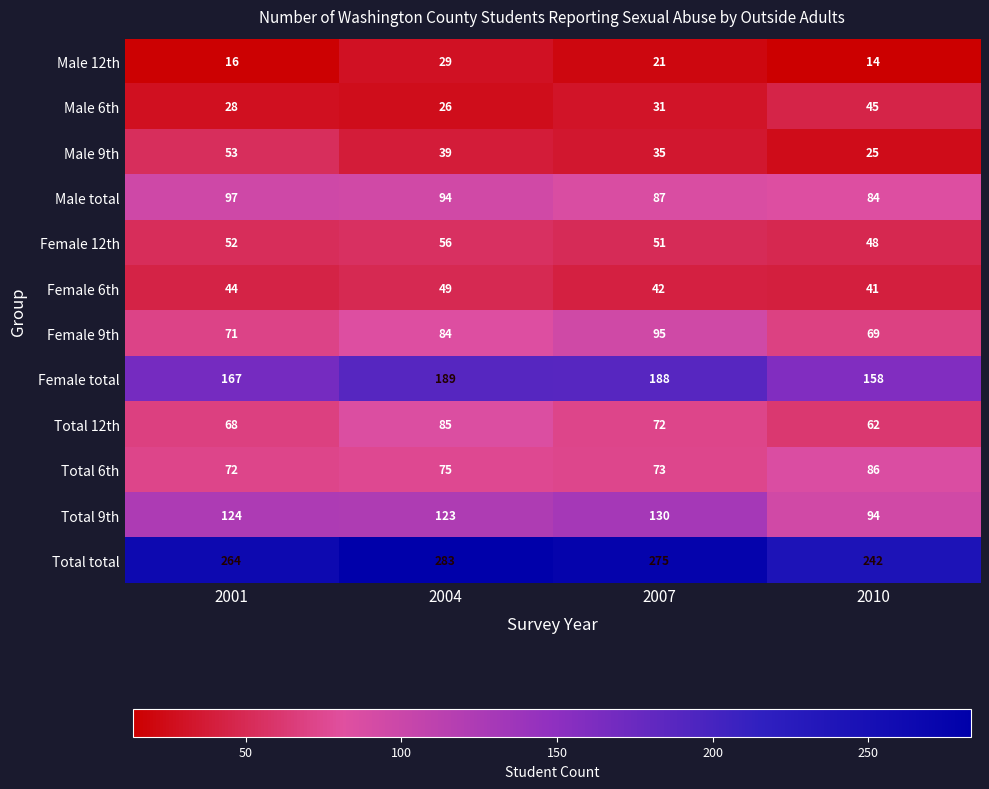

What is the average value of the Total 12th series?

72